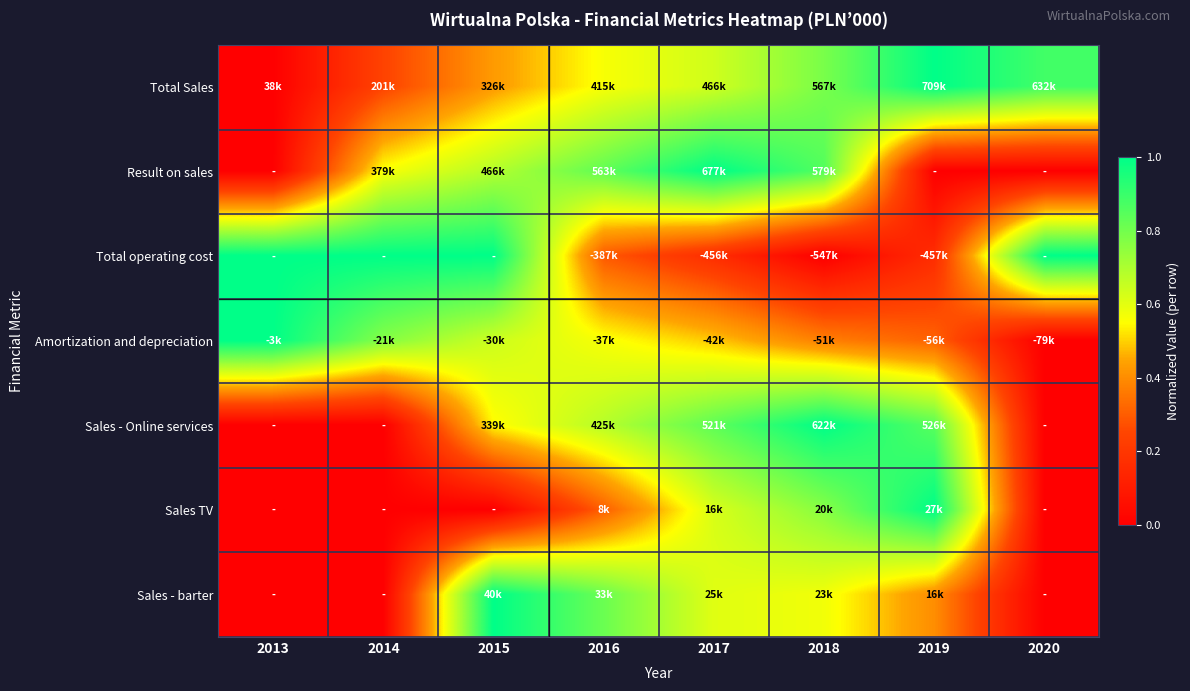

Reading left to right, transcribe all the data shown in this chart.

Total Sales: 2013=0.0	2014=0.2	2015=0.4	2016=0.6	2017=0.6	2018=0.8	2019=1.0	2020=0.9
Result on sales: 2013=0.0	2014=0.6	2015=0.7	2016=0.8	2017=1.0	2018=0.9	2019=0.0	2020=0.0
Total operating cost: 2013=1.0	2014=1.0	2015=1.0	2016=0.3	2017=0.2	2018=0.0	2019=0.2	2020=1.0
Amortization and depreciation: 2013=1.0	2014=0.8	2015=0.6	2016=0.6	2017=0.5	2018=0.4	2019=0.3	2020=0.0
Sales - Online services: 2013=0.0	2014=0.0	2015=0.5	2016=0.7	2017=0.8	2018=1.0	2019=0.8	2020=0.0
Sales TV: 2013=0.0	2014=0.0	2015=0.0	2016=0.3	2017=0.6	2018=0.8	2019=1.0	2020=0.0
Sales - barter: 2013=0.0	2014=0.0	2015=1.0	2016=0.8	2017=0.6	2018=0.6	2019=0.4	2020=0.0